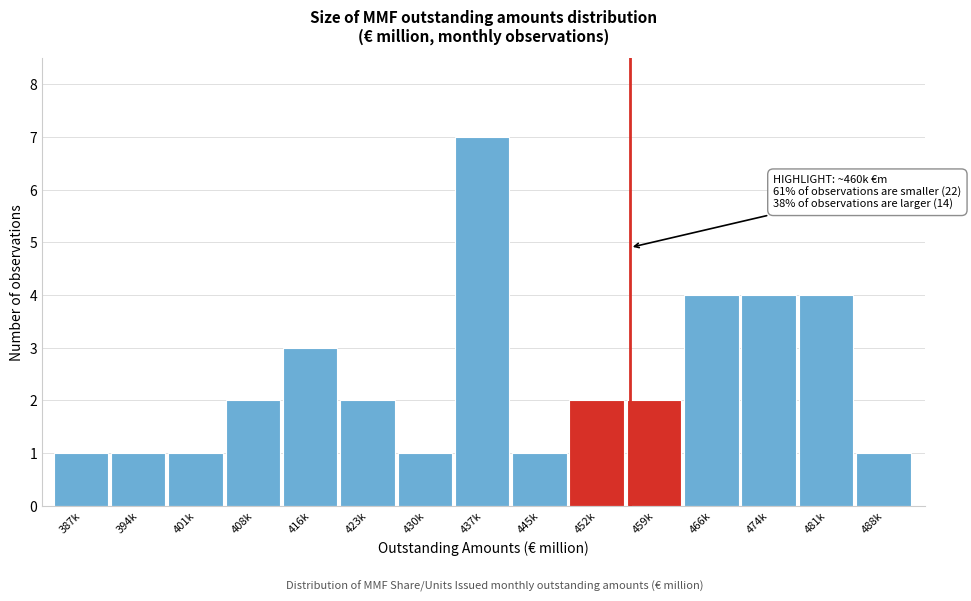

Reading left to right, extract all data points from this chart.

1	1	1	2	3	2	1	7	1	2	2	4	4	4	1